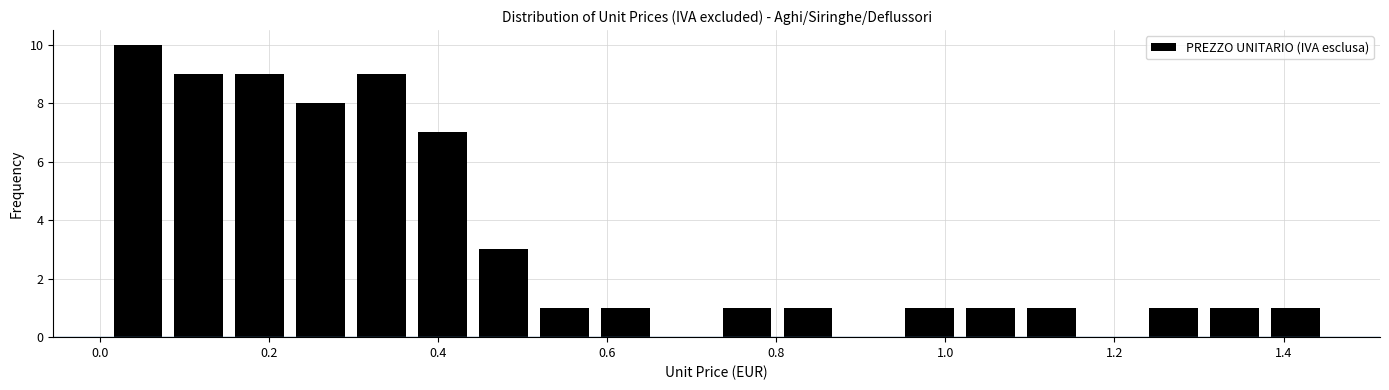

Read against the x-axis, roughly where is the centre of the tallest bar?

0.04